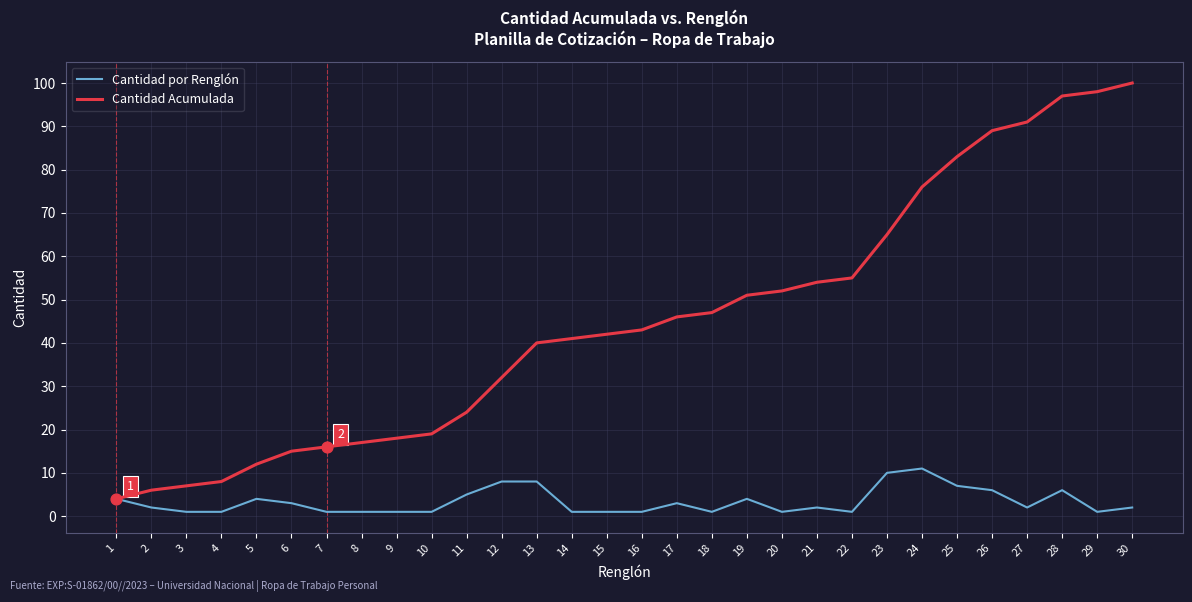

Is the value of Cantidad Acumulada at 22 greater than the value of Cantidad por Renglón at 9?

Yes